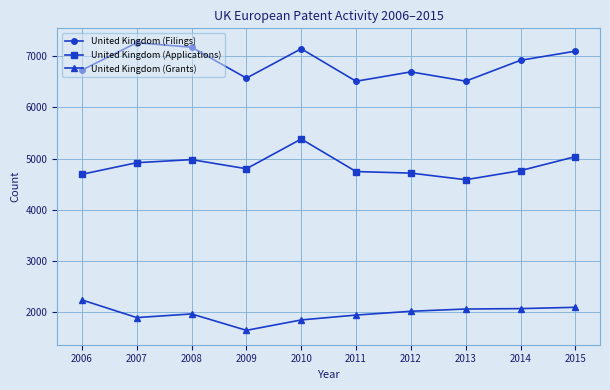

In United Kingdom (Filings), how many points are higher than both neighbors (excluding endpoints)?

3